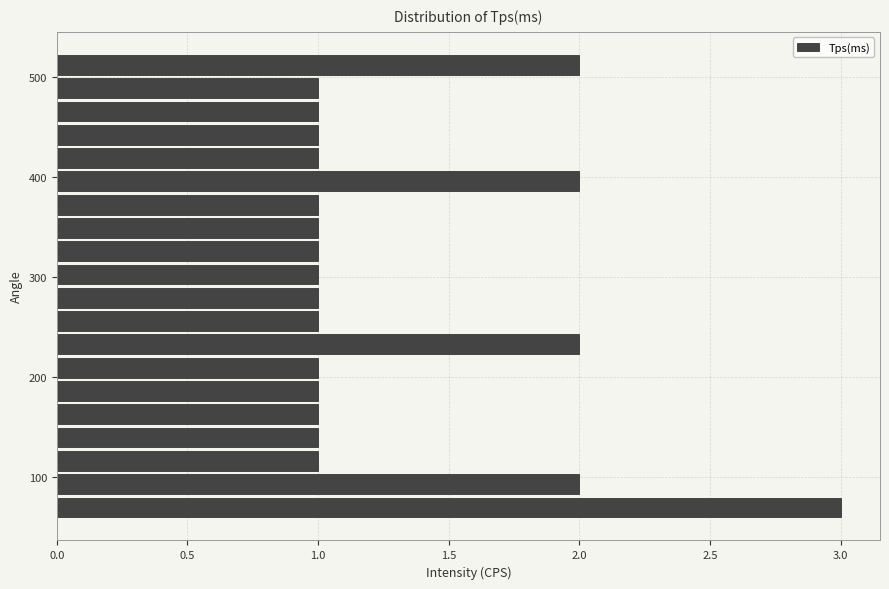

Around what value on the y-axis is the longest bar? Give the approximate position of its centre, as read against the axis.

70